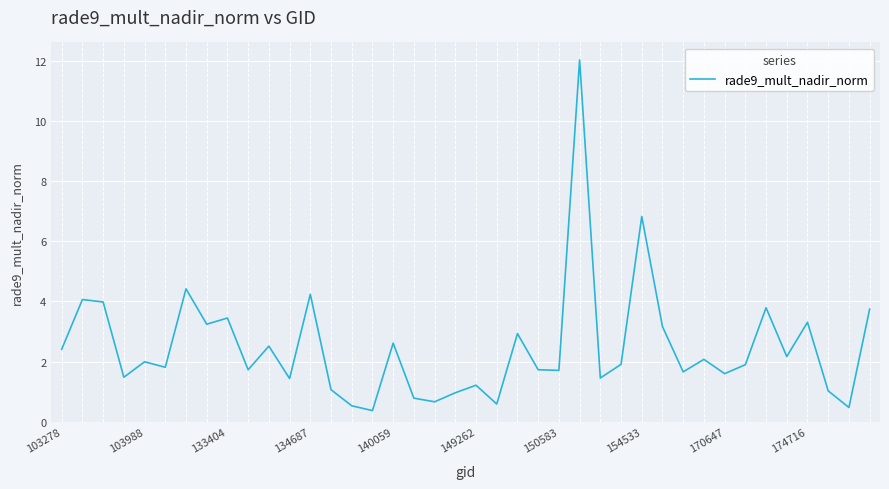

What is the difference between the maximum and minimum values?

11.7